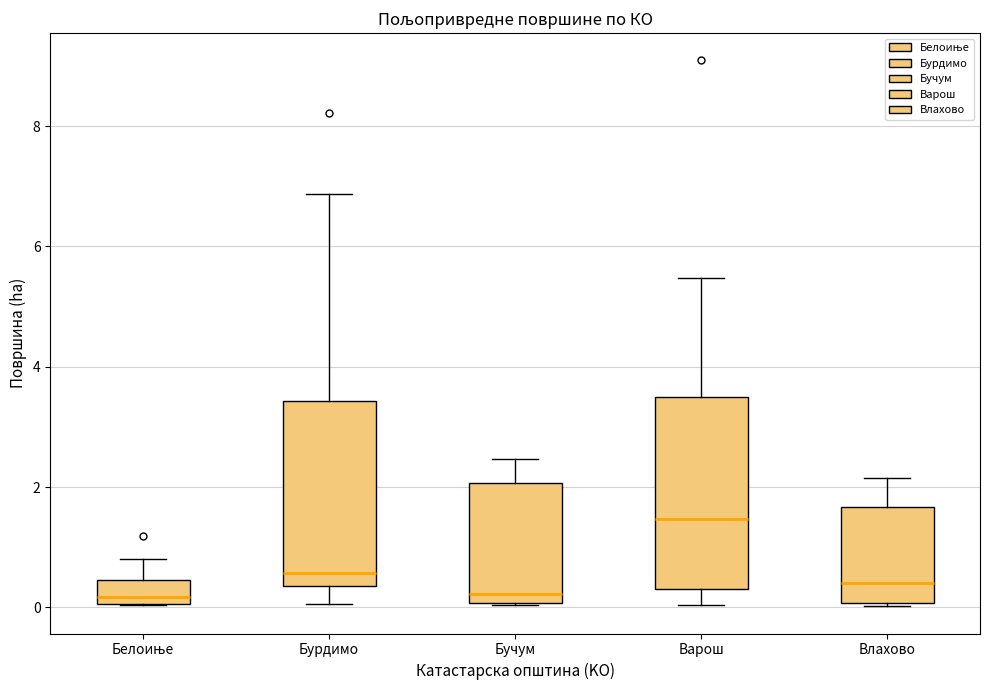

Where is the lower edge of the box for Бурдимо on the y-axis? The values are not printed on the chart, so give them approximately, as read against the axis.

0.4